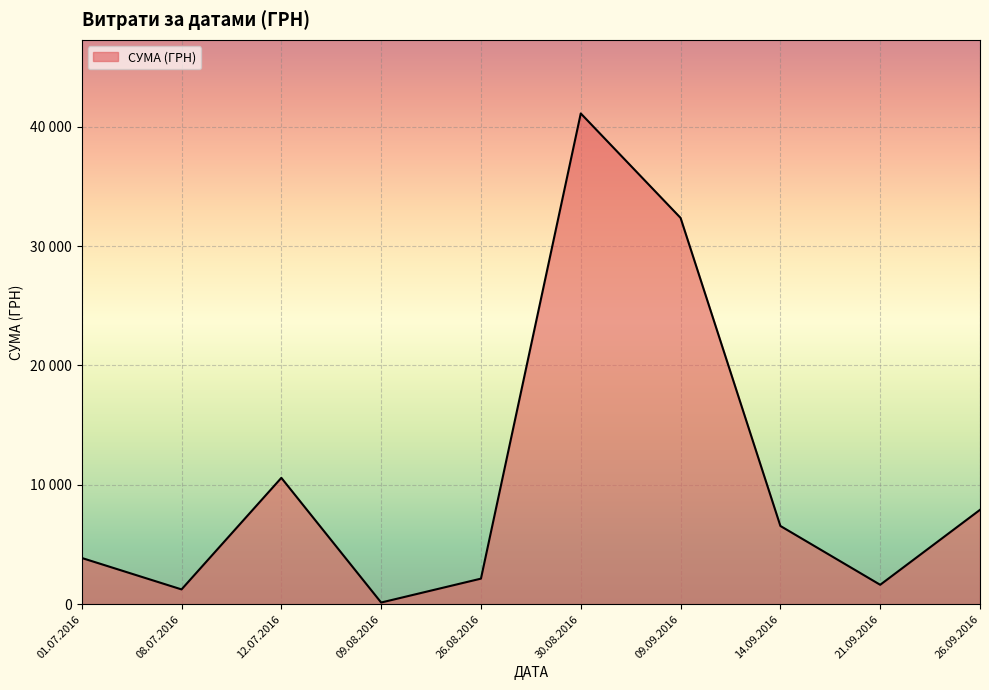

Does the chart have visible grid lines?

Yes